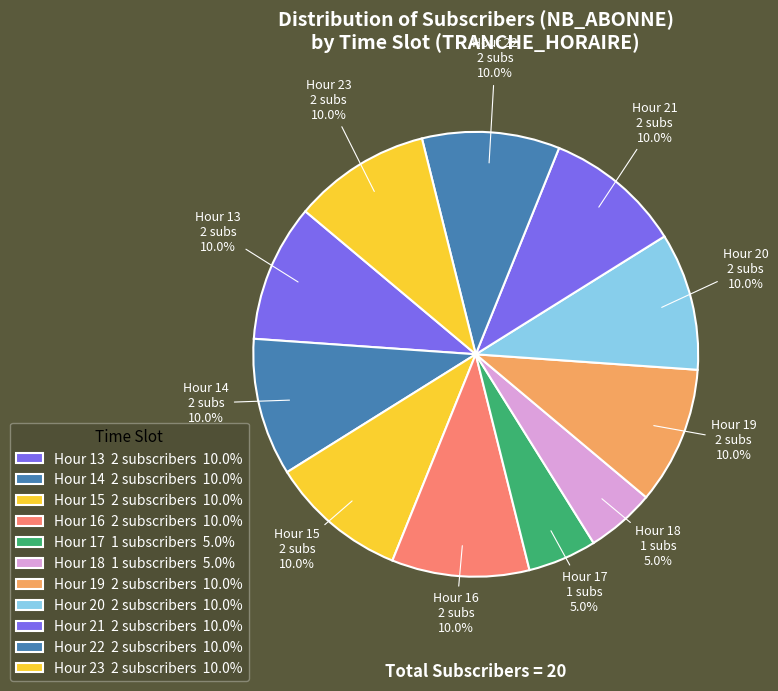

Count the number of slices in the pie.

11